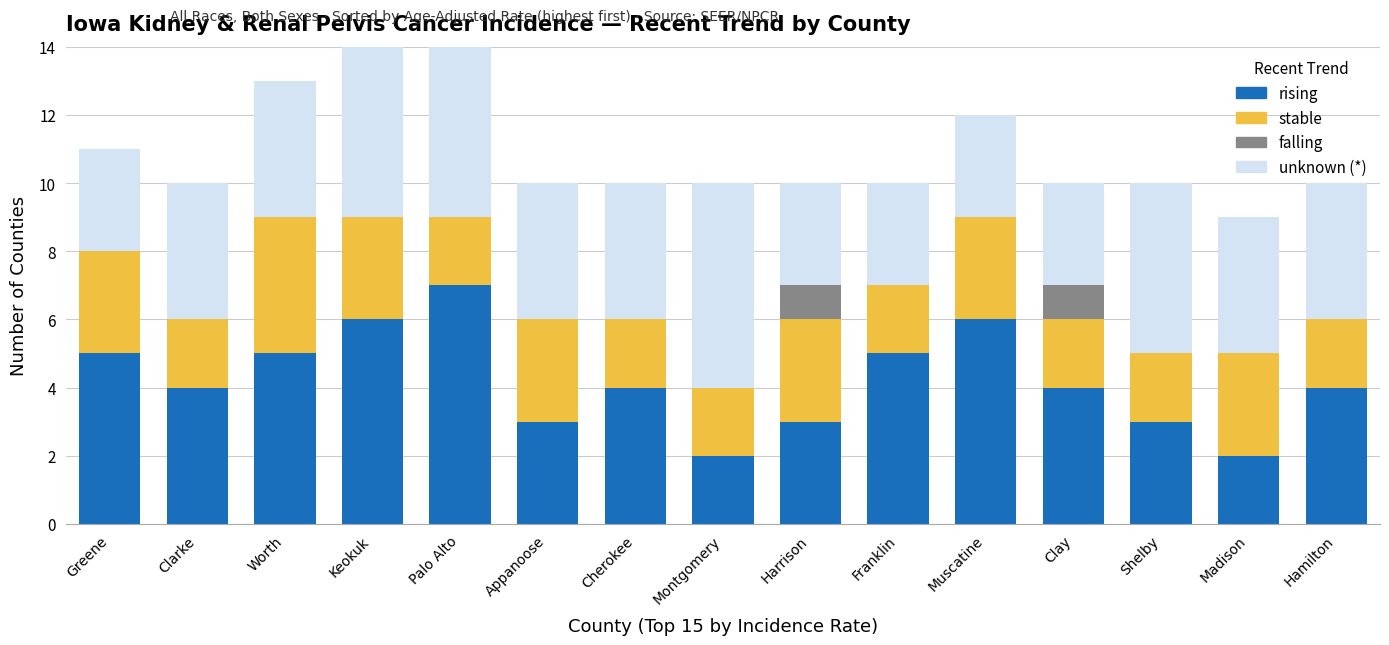

What is the sum of all rising values?

63